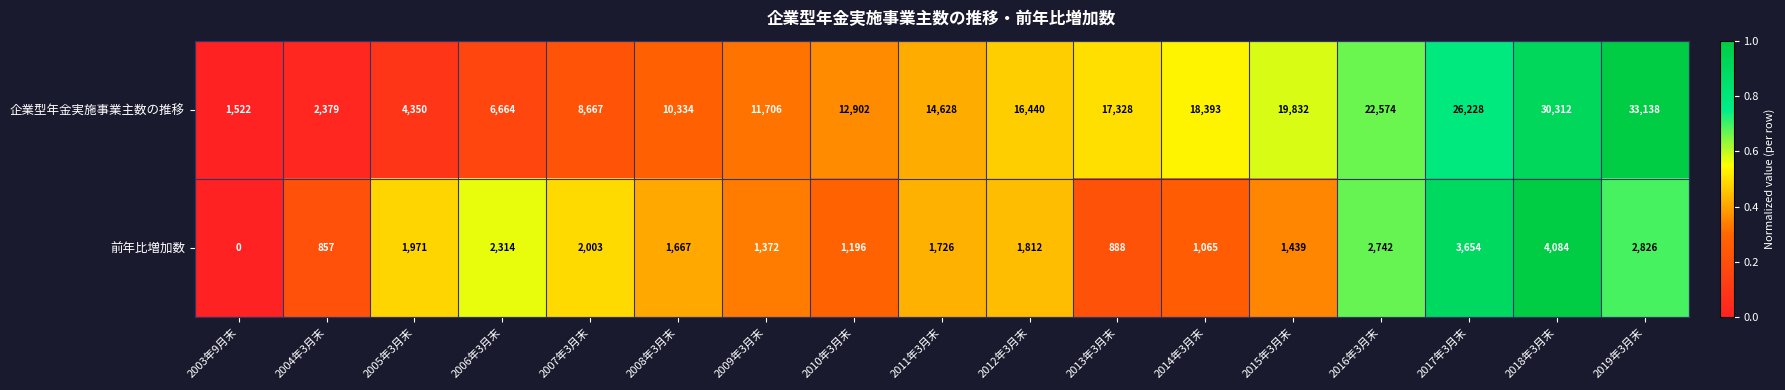

The value of 前年比増加数 at 2011年3月末 is 585. True or false?

False